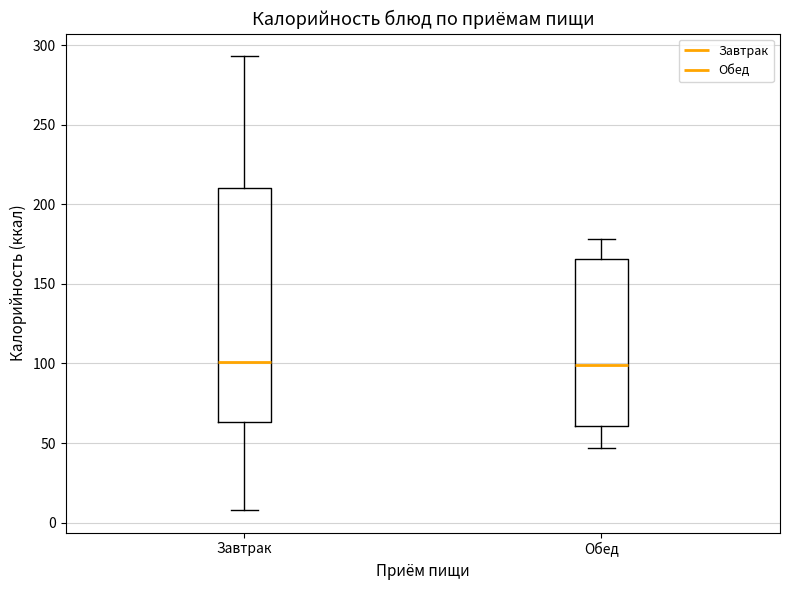

Comparing the boxes themselves (not the whiskers), which one is the tallest?

Завтрак